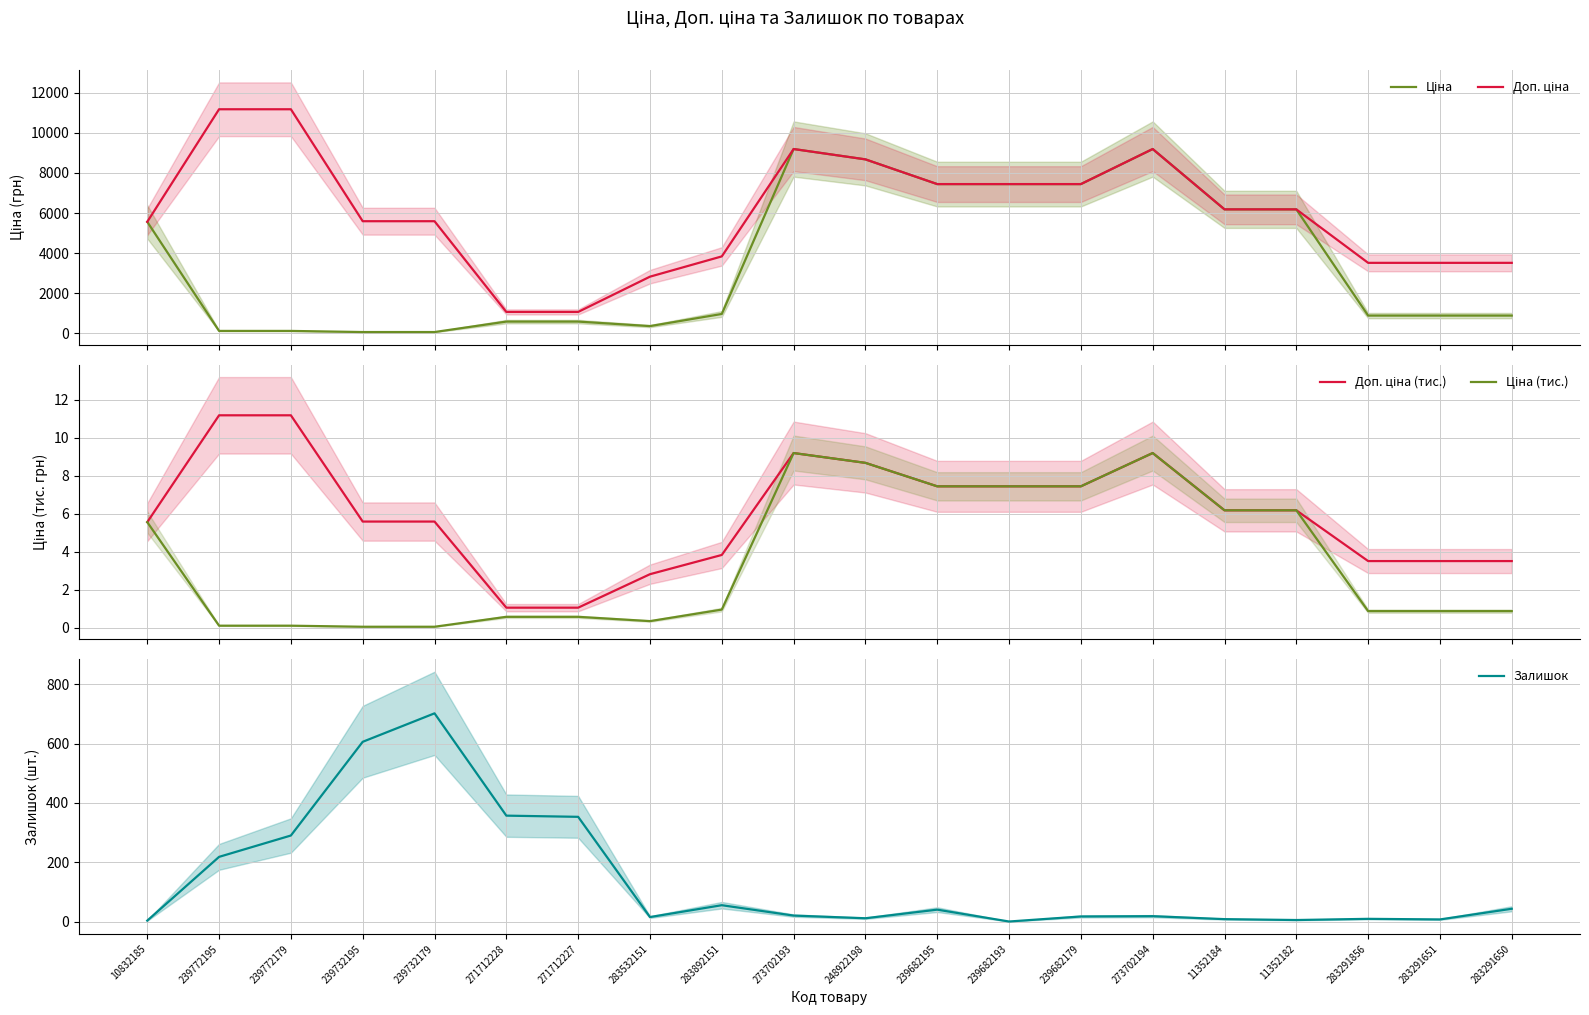

Which category has the highest value in the Залишок series?

239732179